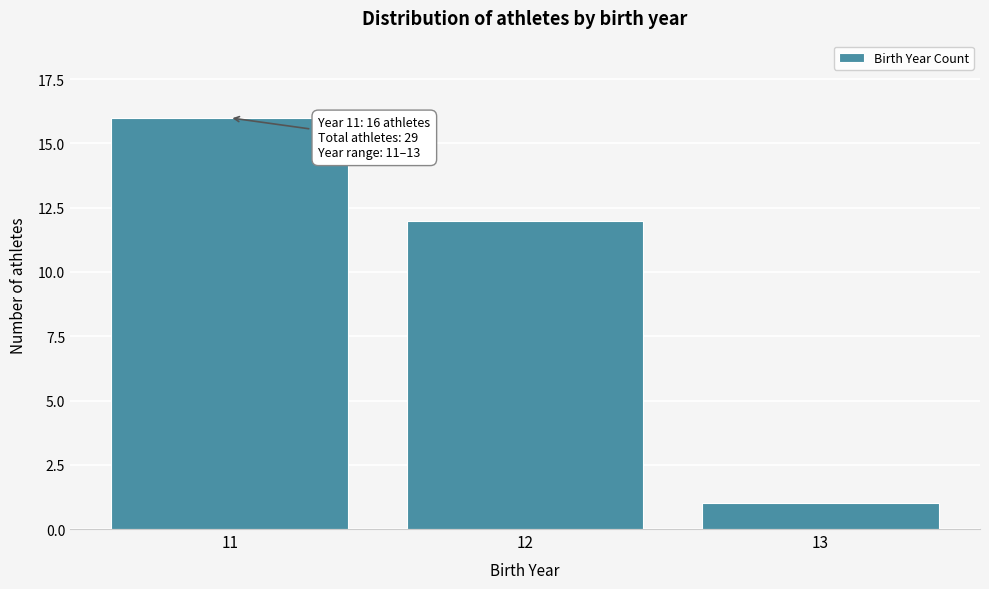

Reading right to left, what are all the values shown in this chart?

1	12	16